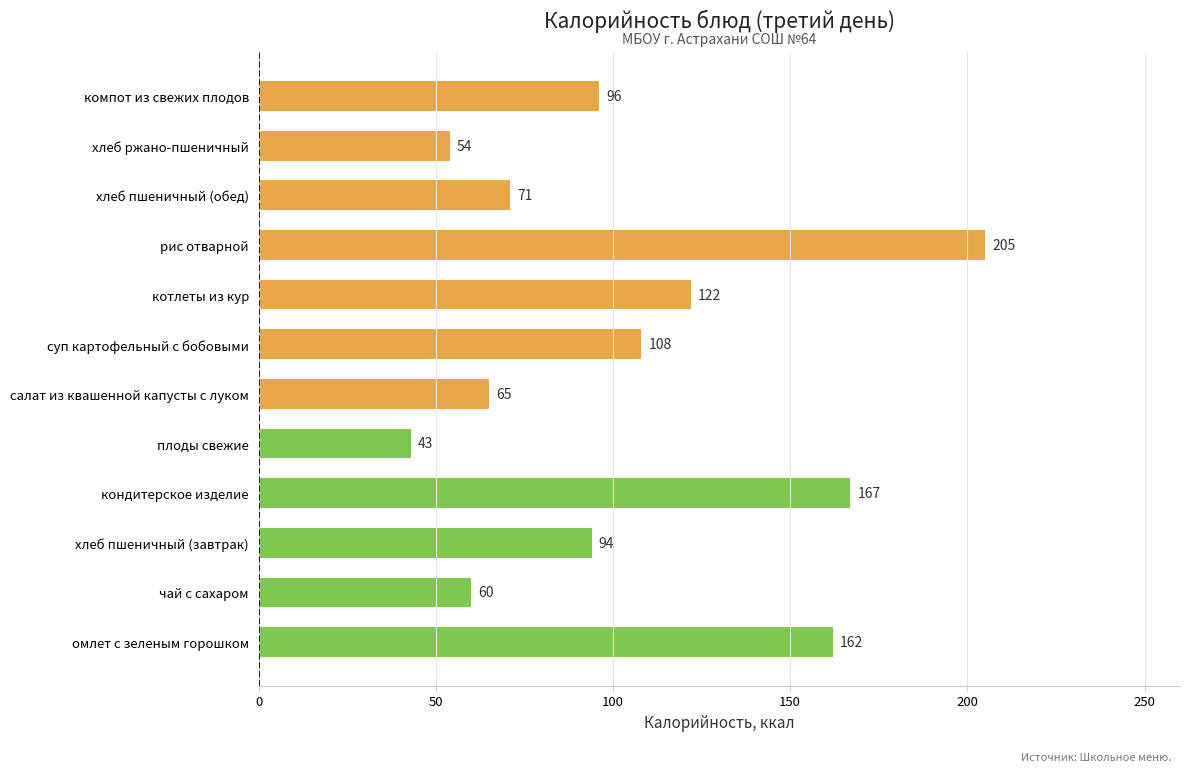

The value at кондитерское изделие is 167. True or false?

True